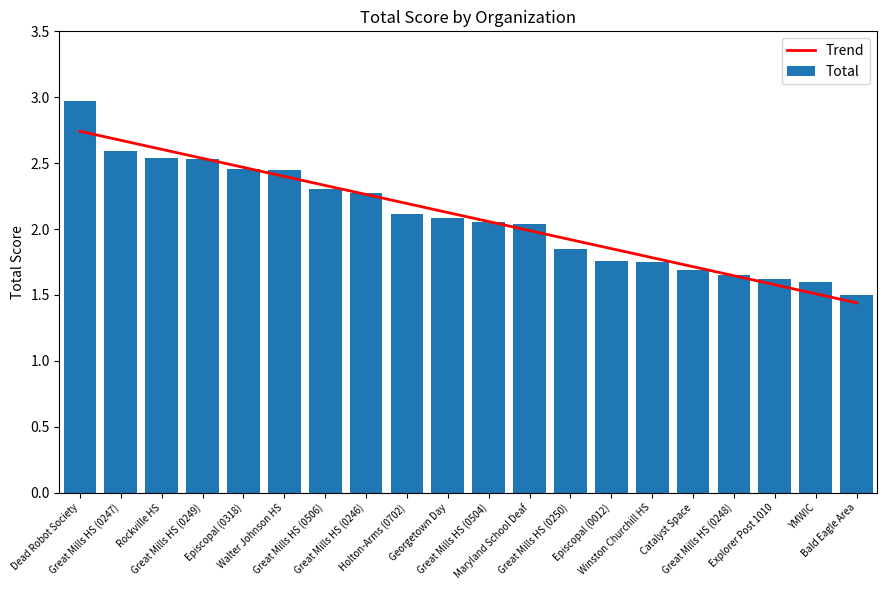

The Trend series shows 1.7 at Catalyst Space. True or false?

True